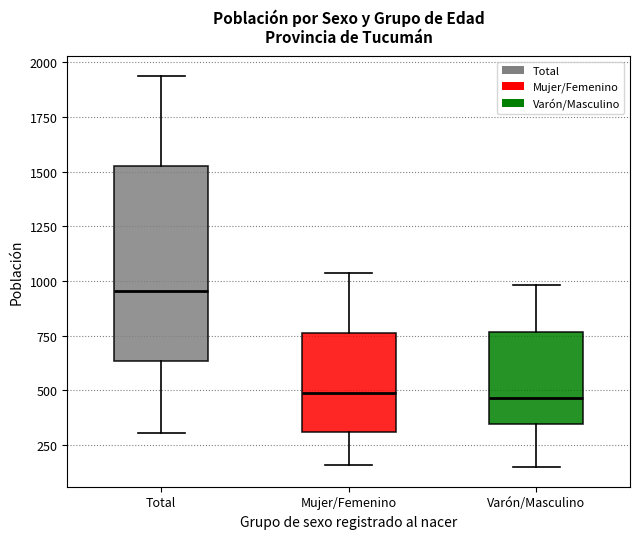

Where does the median line of the box for Varón/Masculino sit on the y-axis? The values are not printed on the chart, so give them approximately, as read against the axis.

450